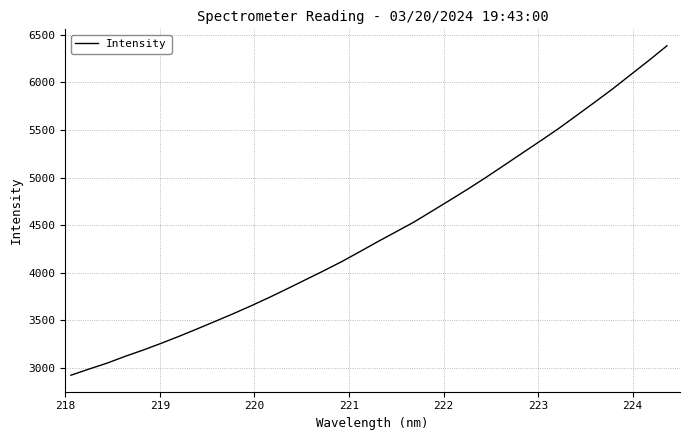

What is the sum of all values?

149796.1